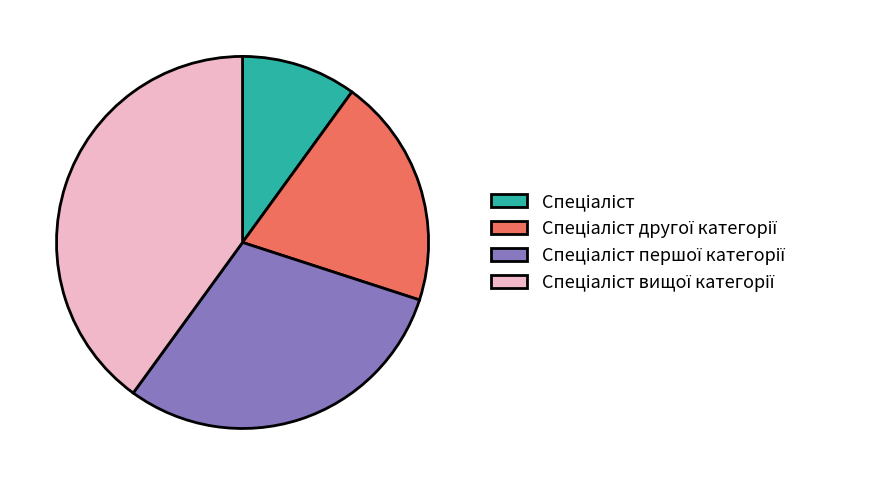

Is there a majority slice in this chart?

No